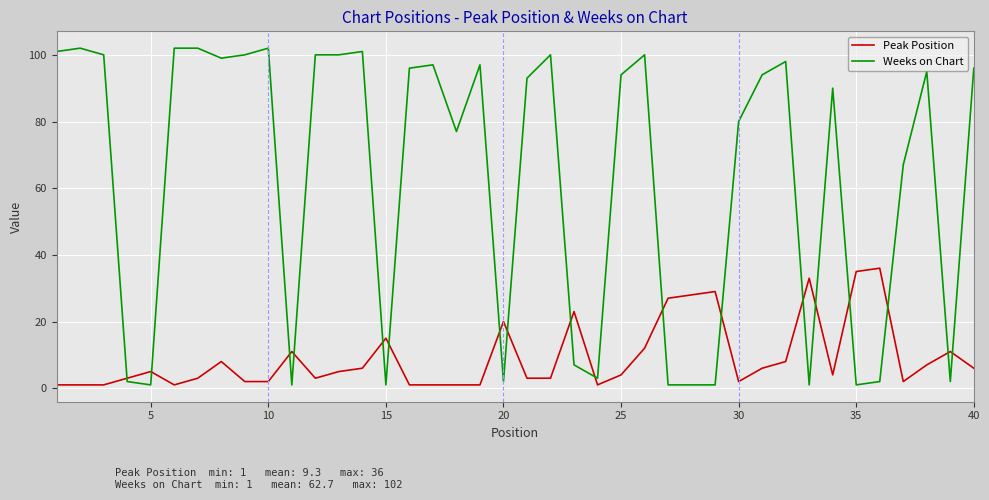

Which series has the largest range (max minus min)?

Weeks on Chart